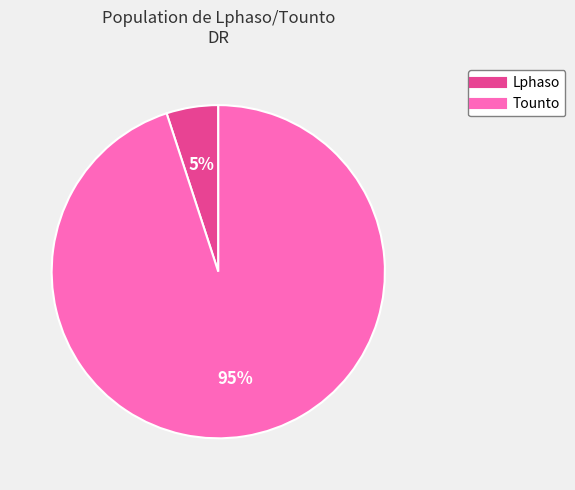

Is it true that Tounto is 87% of the pie?

False